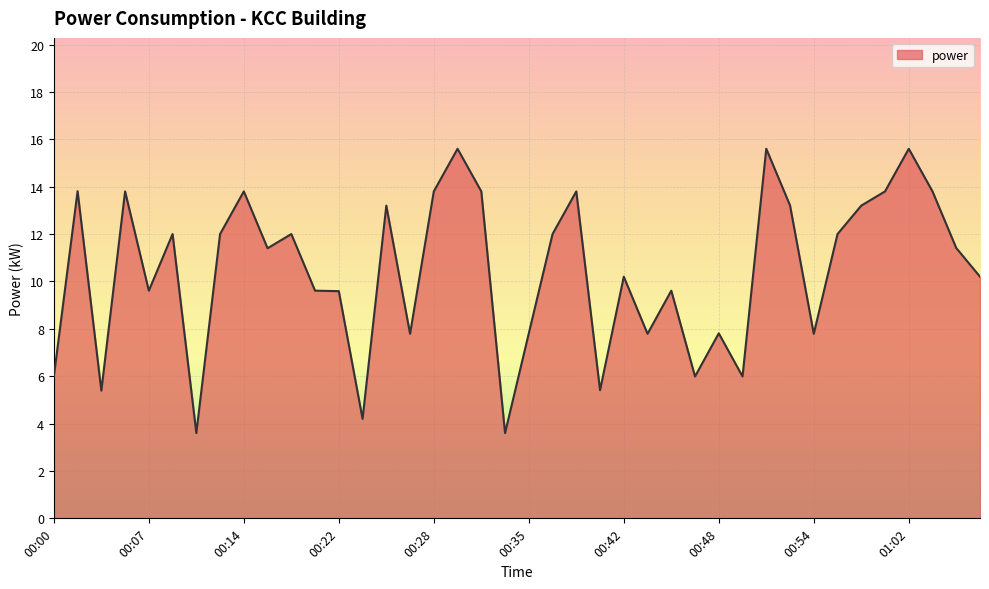

What is the maximum value shown in the chart?

15.6